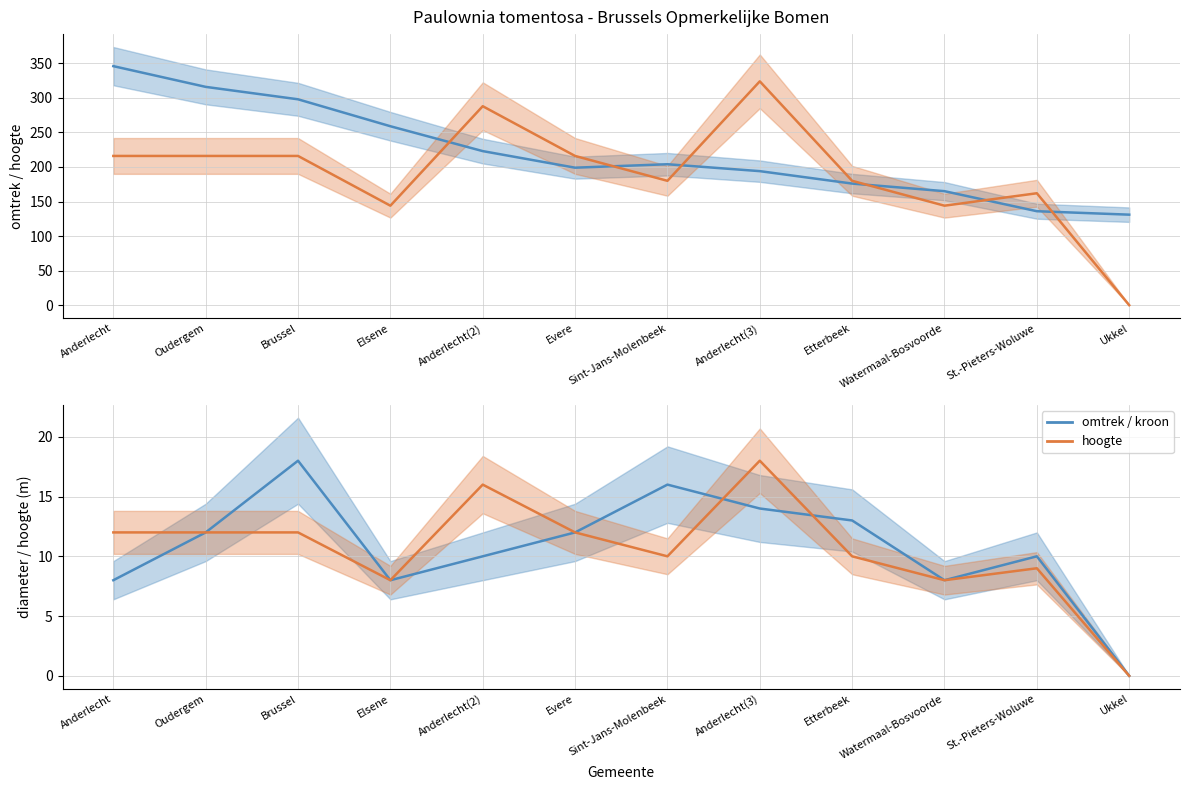

At Anderlecht, list the series in order from smallest to largest.

diameter van de kroon, hoogte, hoogte (×18), omtrek